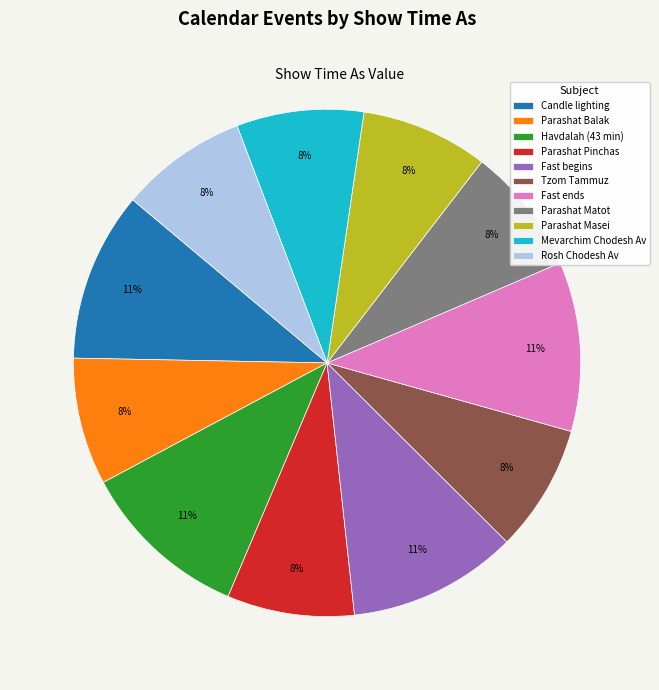

The Havdalah (43 min) slice represents 1% of the pie. True or false?

False